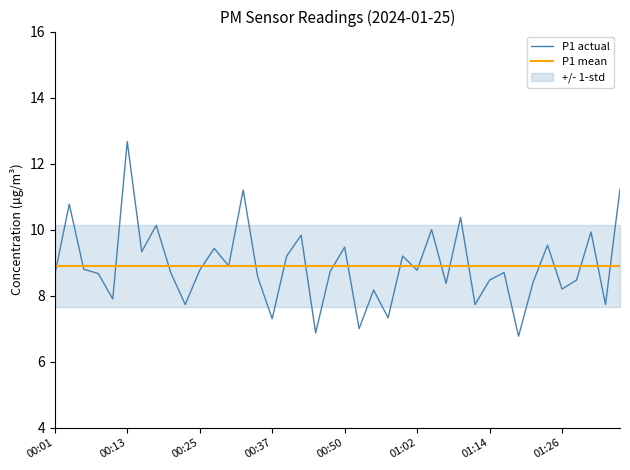

At which label does P1 actual reach its peak?

00:13